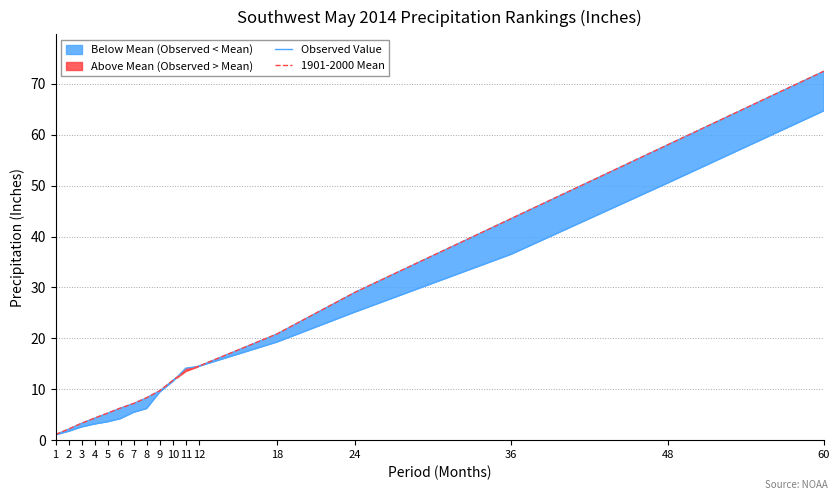

What is the total value across all series at 12?

29.0